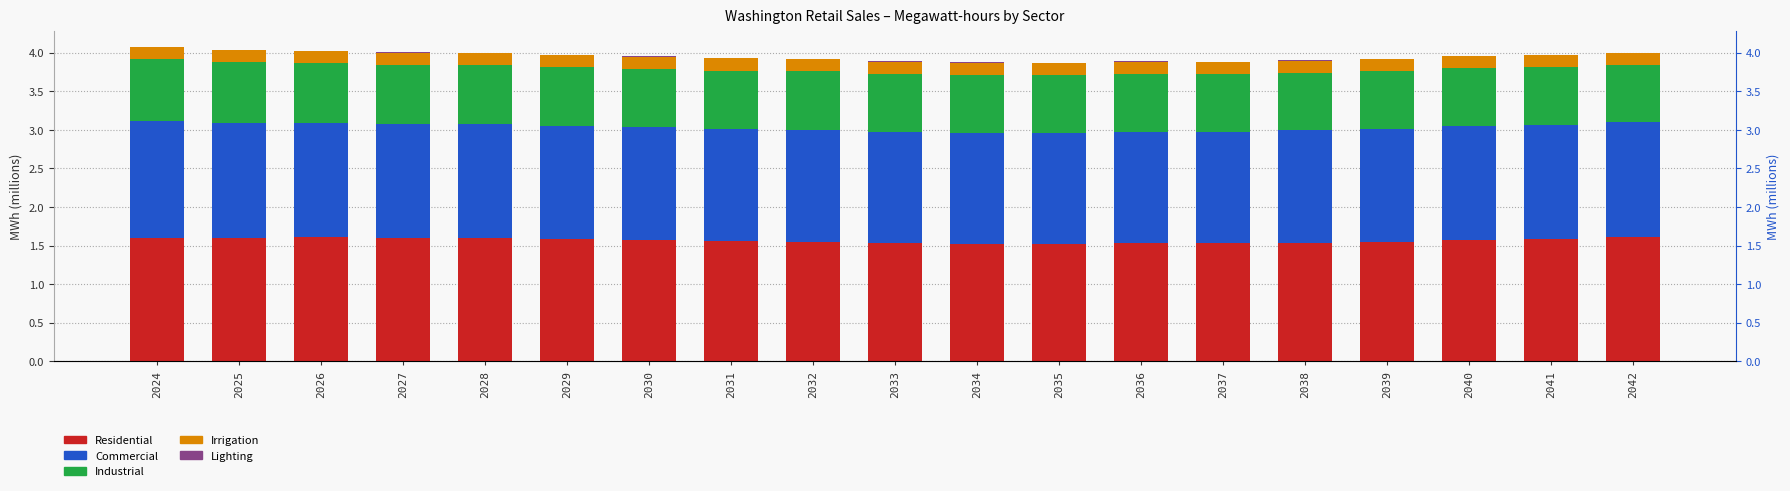

What is the sum of all Irrigation values?

3.0